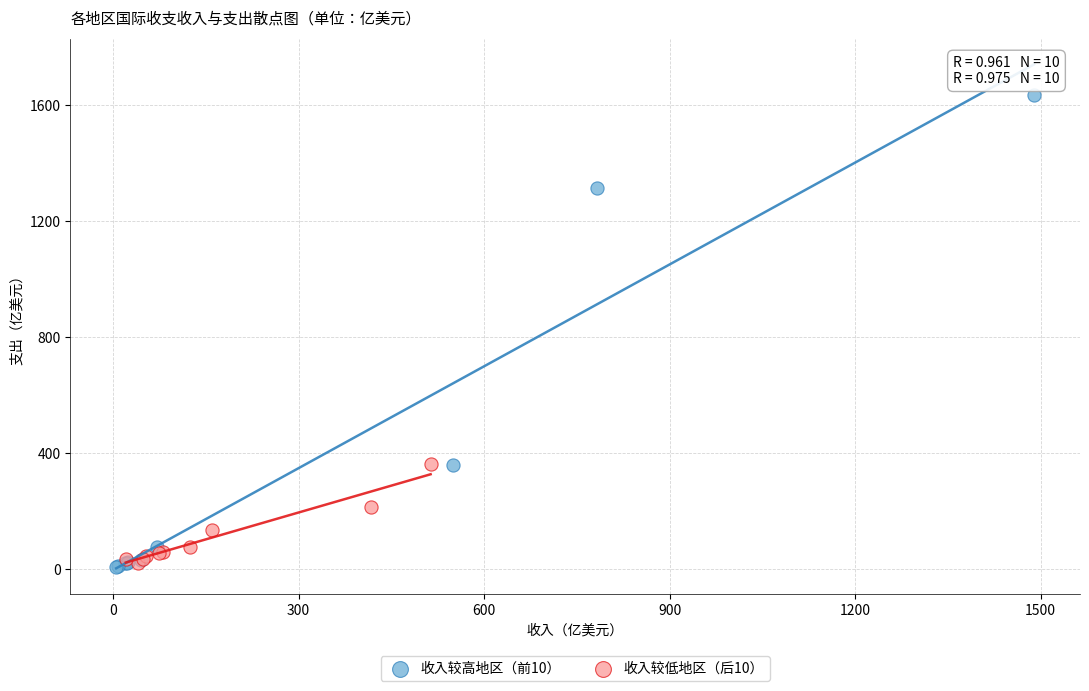

Which series has the largest Y range (max minus min)?

收入较高地区（前10）